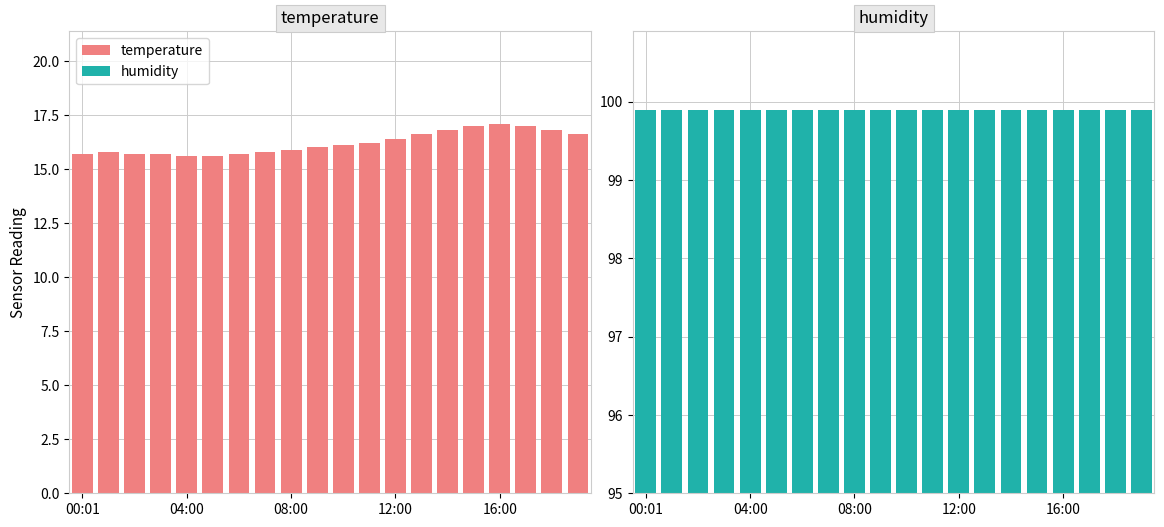

What is the sum of the humidity values at 12:00 and 8?

199.8